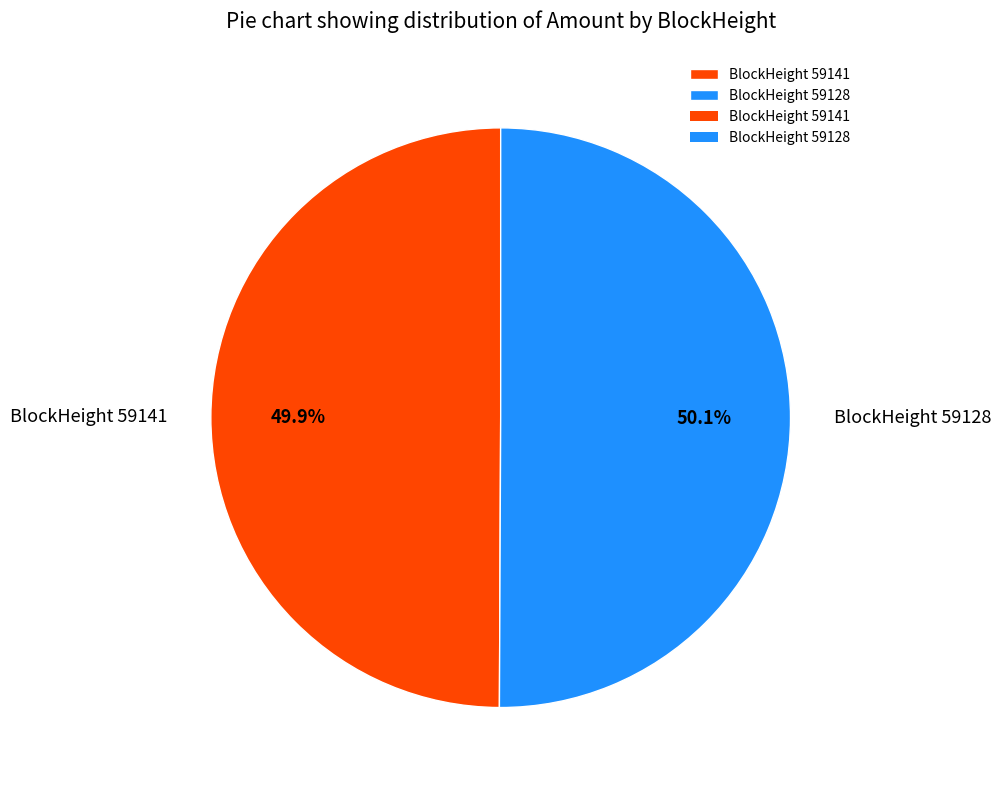

What portion of the pie excludes BlockHeight 59141?

50.1%